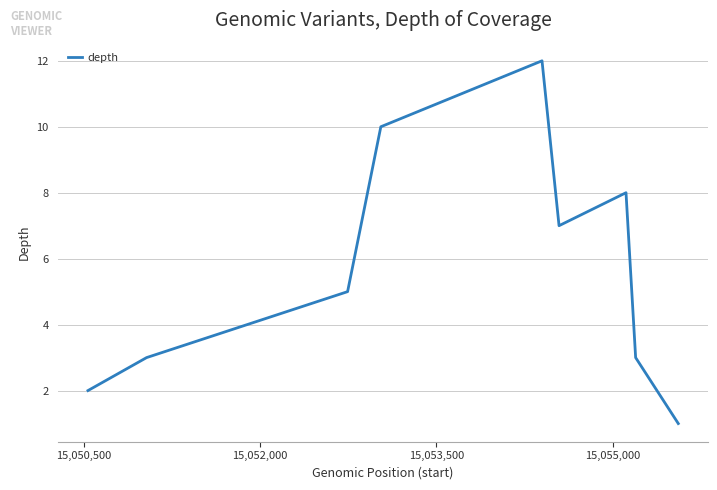

What is the minimum value shown in the chart?

1